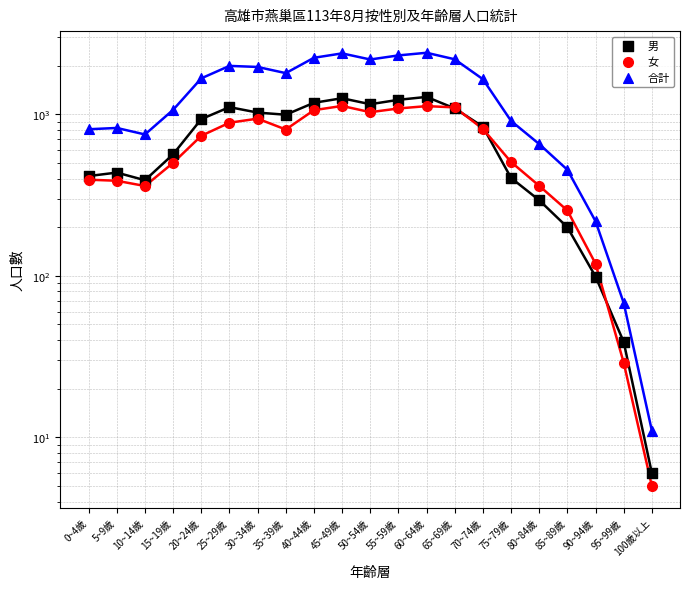

Which series reaches the maximum Y coordinate?

合計